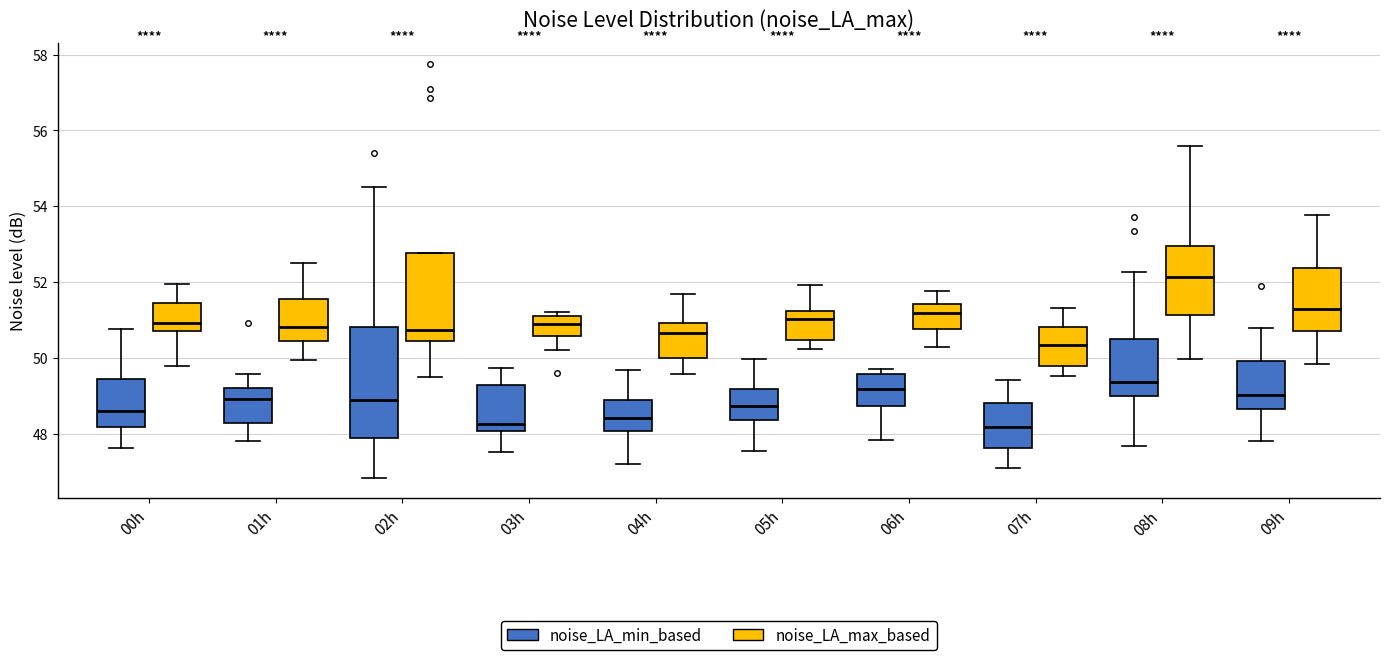

Which box is the tallest, from its lower edge to its upper edge?

02h (noise_LA_min_based)